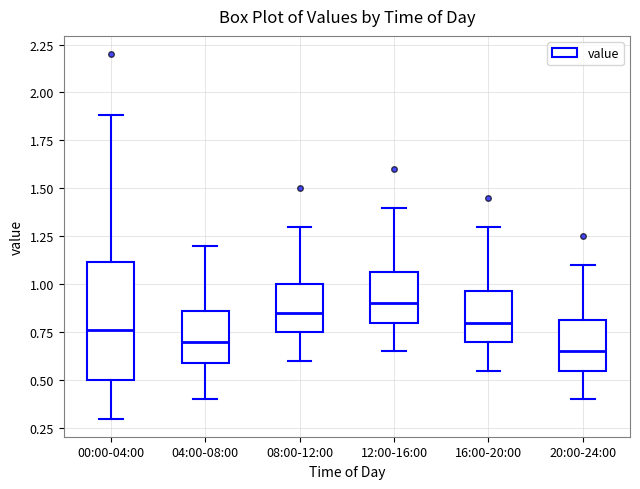

Reading left to right, read every box against the y-axis: the position of its median line, the range the box covers, and the ends of its whiskers. The values are not printed on the chart, so give them approximately, as read against the axis.

00:00-04:00: median 0.75, box 0.50 to 1.10, whiskers 0.30 to 1.90
04:00-08:00: median 0.70, box 0.60 to 0.85, whiskers 0.40 to 1.20
08:00-12:00: median 0.85, box 0.75 to 1.00, whiskers 0.60 to 1.30
12:00-16:00: median 0.90, box 0.80 to 1.05, whiskers 0.65 to 1.40
16:00-20:00: median 0.80, box 0.70 to 0.95, whiskers 0.55 to 1.30
20:00-24:00: median 0.65, box 0.55 to 0.80, whiskers 0.40 to 1.10